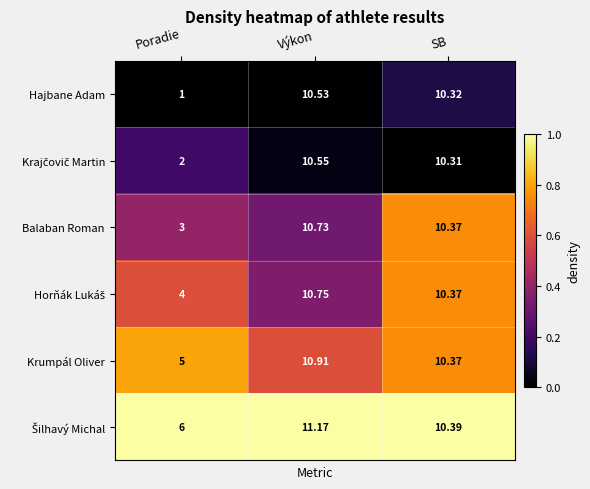

Where is Balaban Roman nearest to the value 6?

Poradie